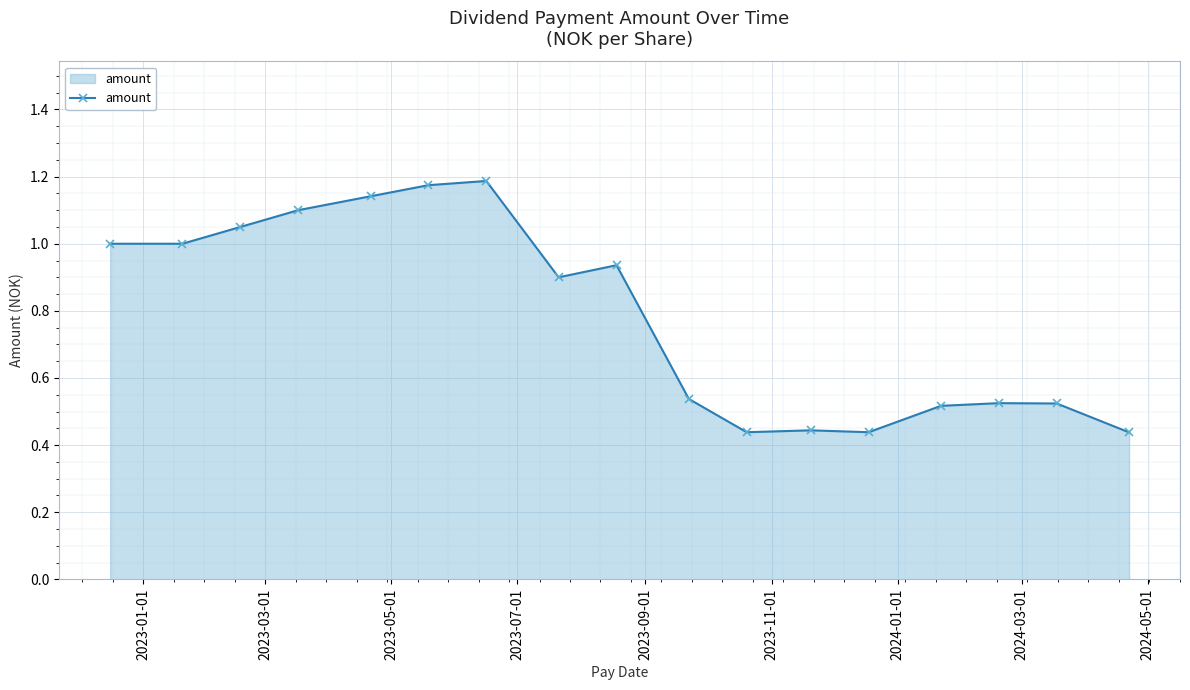

What is the sum of all values?

13.4